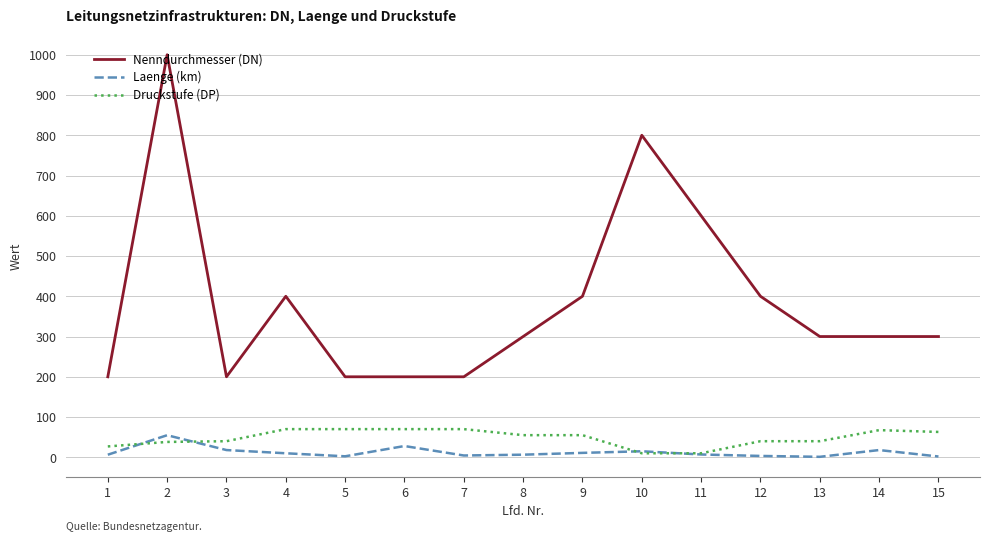

The value of Druckstufe (DP) at 6 is 26.6. True or false?

False